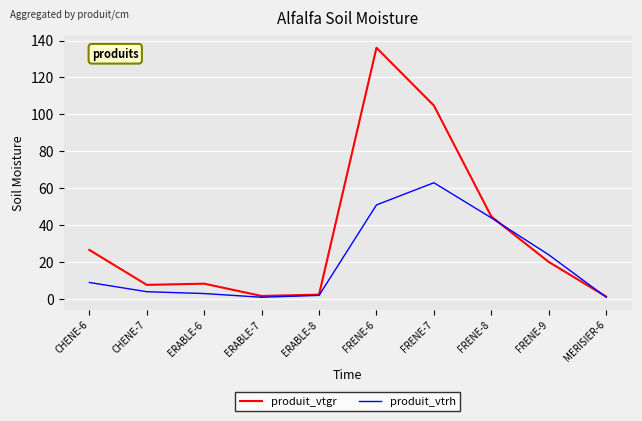

Which series has the largest range (max minus min)?

produit_vtgr